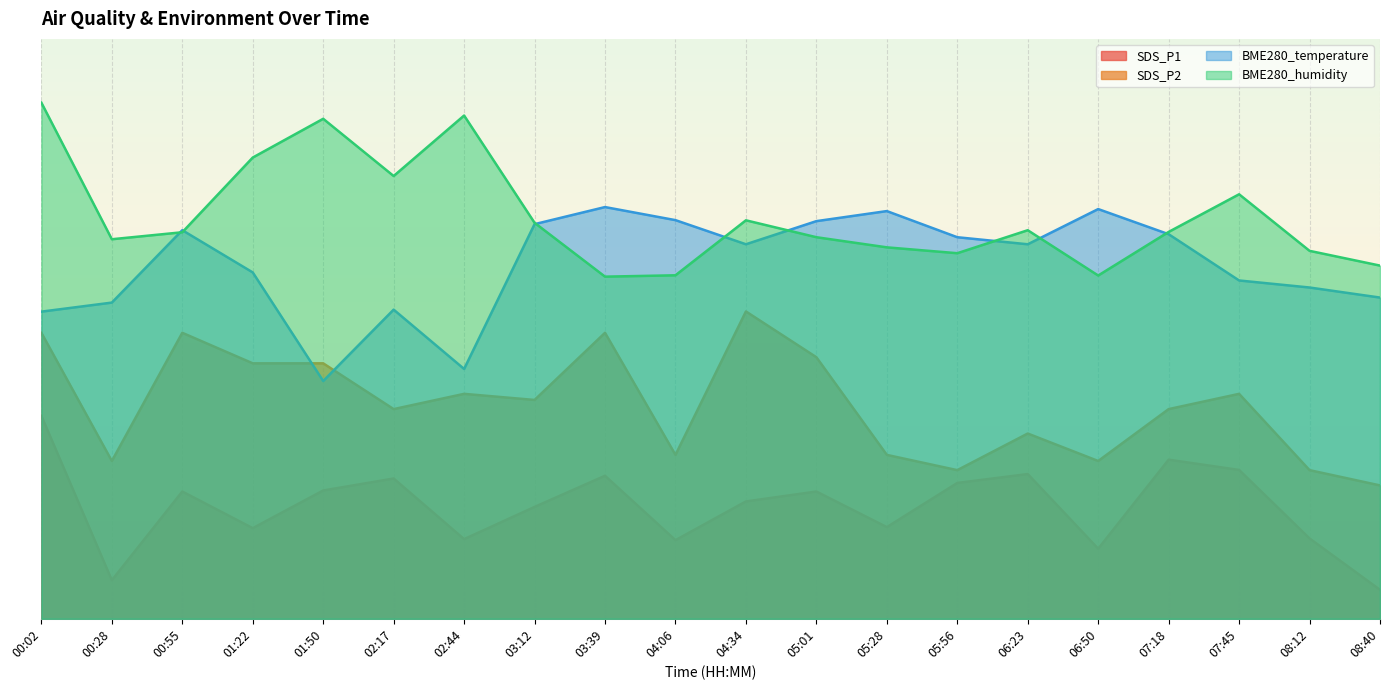

True or false: BME280_temperature and BME280_humidity cross at least once.

True